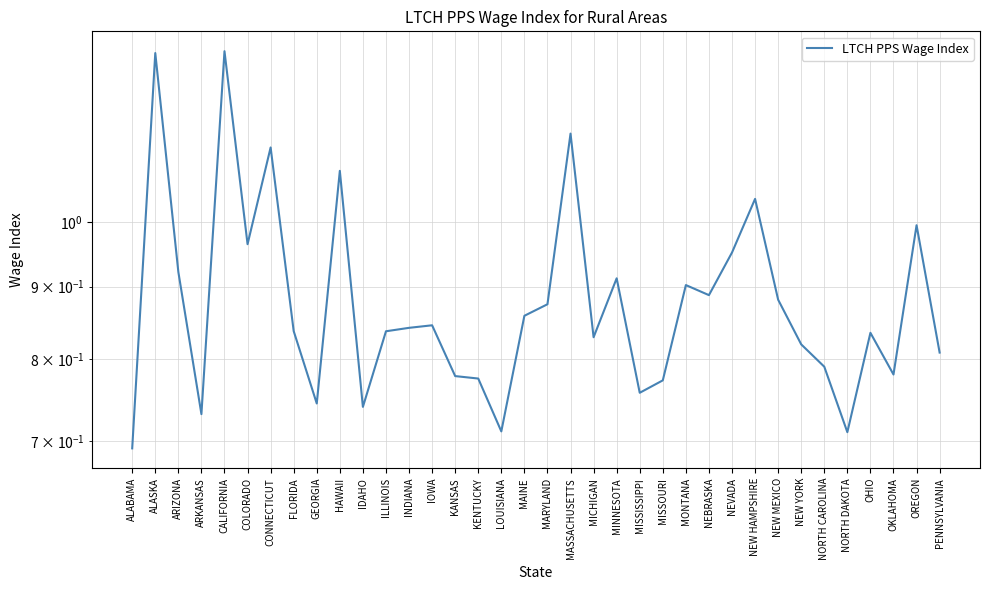

How many points are higher than both their immediate neighbors (excluding endpoints)?

11